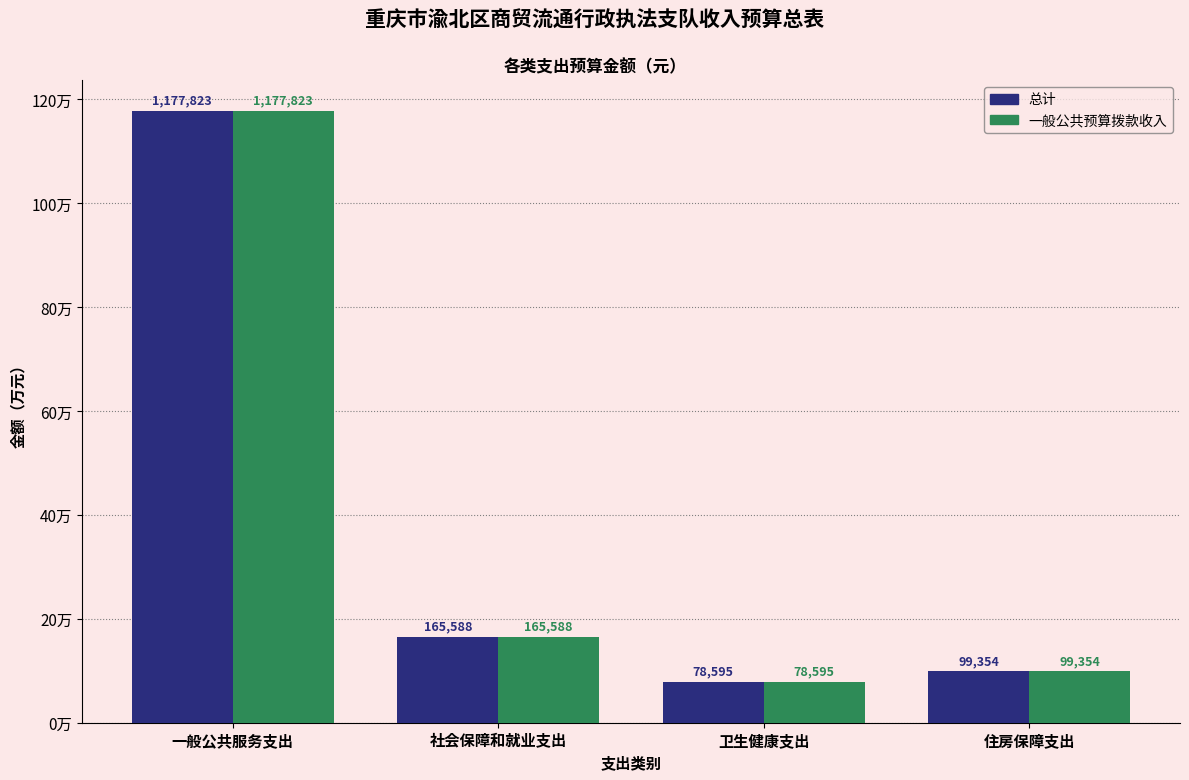

What are all the series names shown in the legend?

总计, 一般公共预算拨款收入